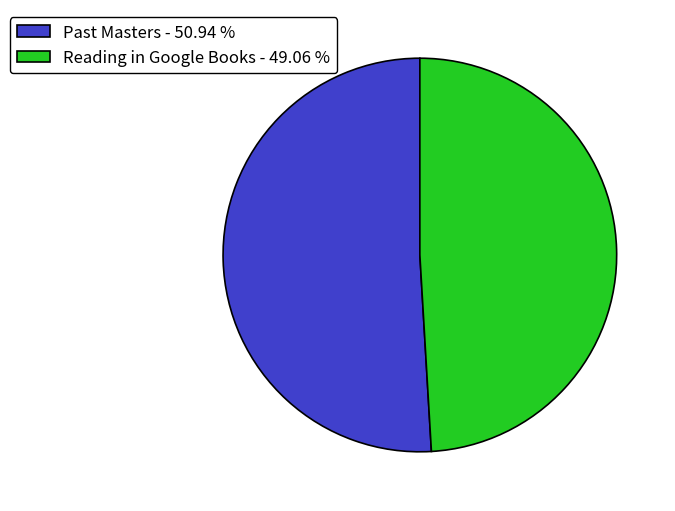

Is it true that Past Masters is 62% of the pie?

False